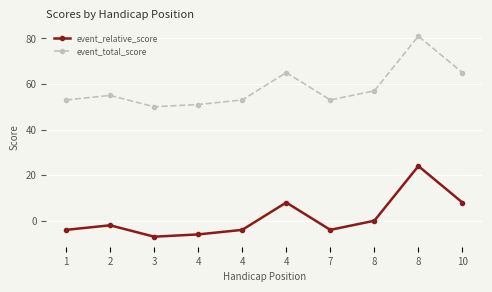

Between 8 and 1, which is larger?

8